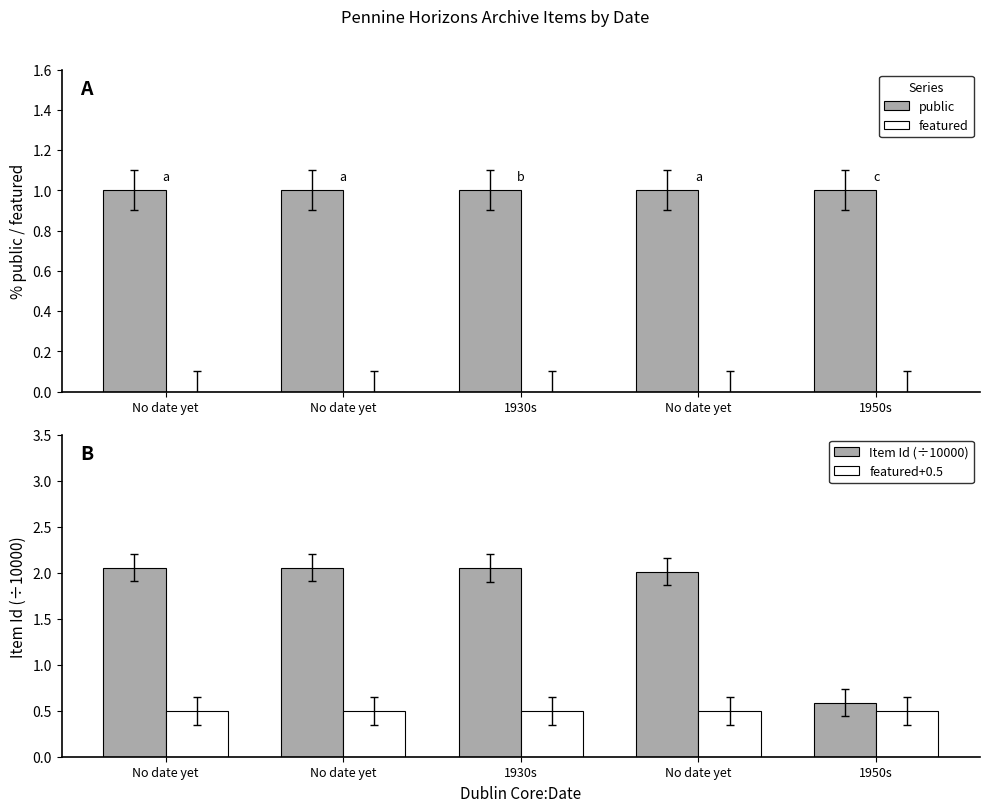

What is the difference between the highest and lowest values at 1950s?

1.0